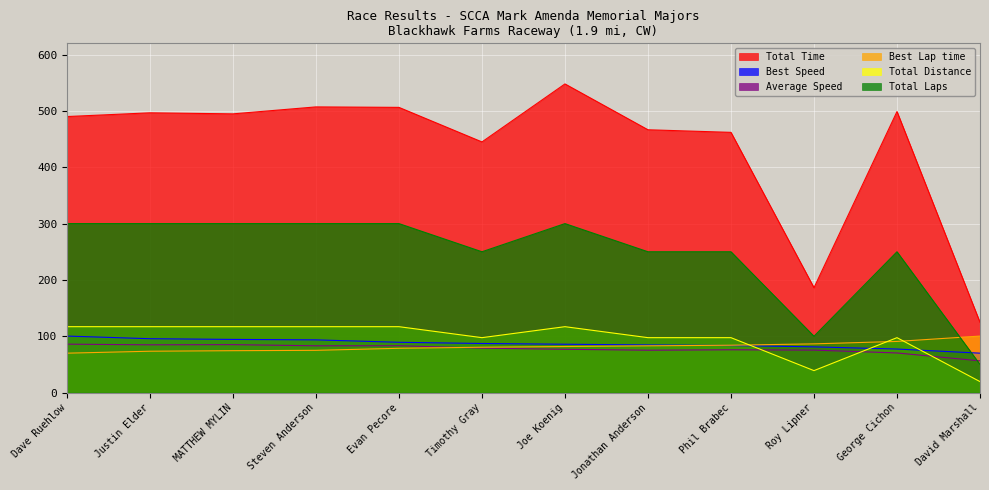

Which category has the lowest value across all series?

David Marshall